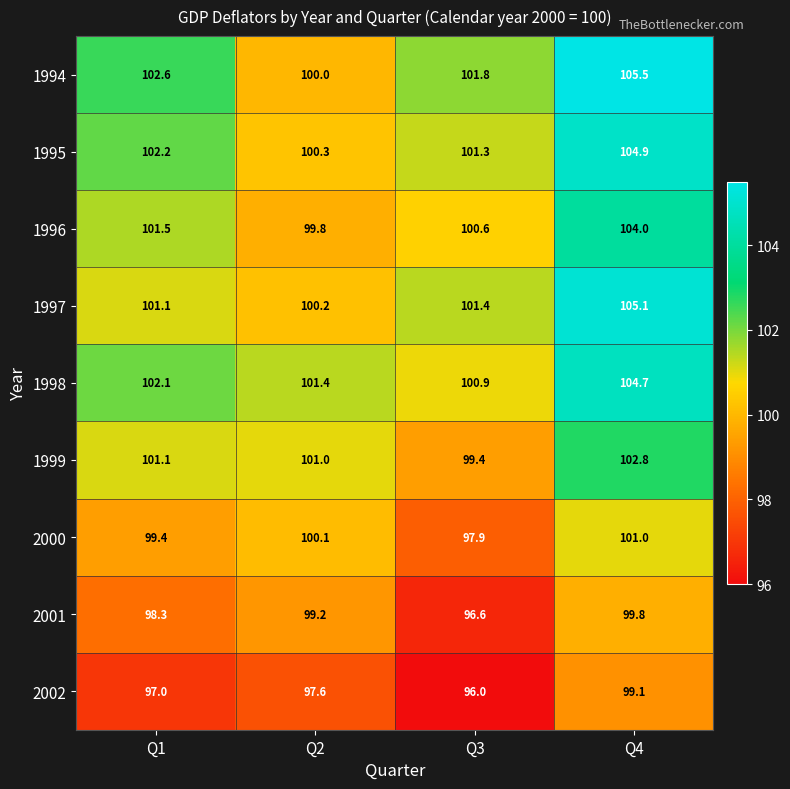

What is the lowest value of the 1994 series?

100.0